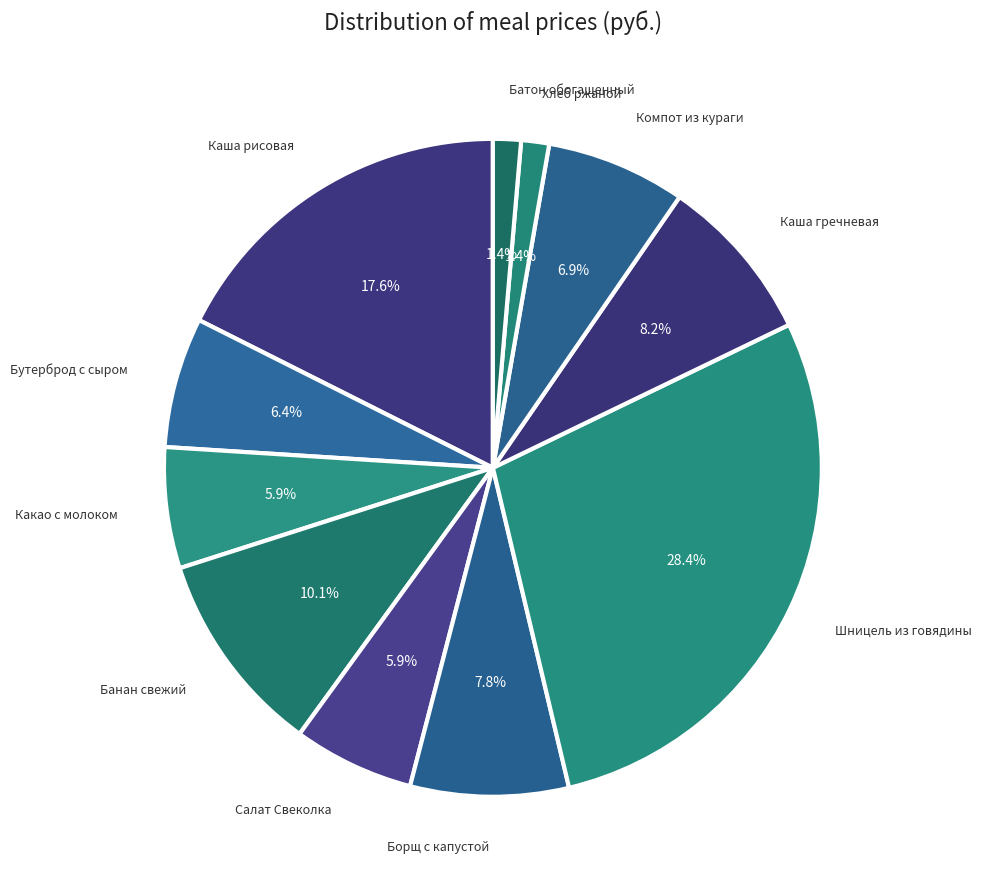

How many segments does this pie chart have?

11